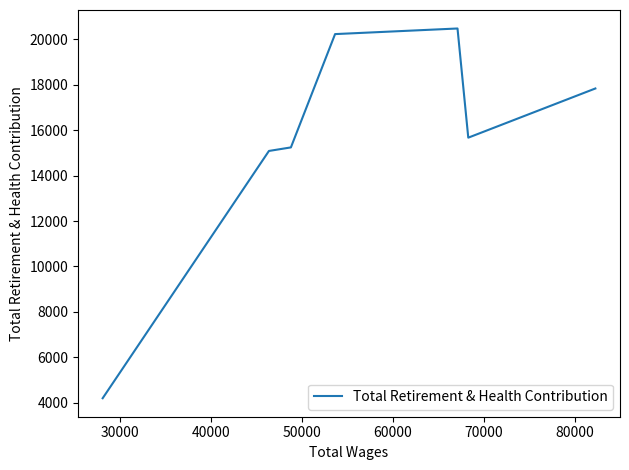

What is the smallest value displayed?

4195